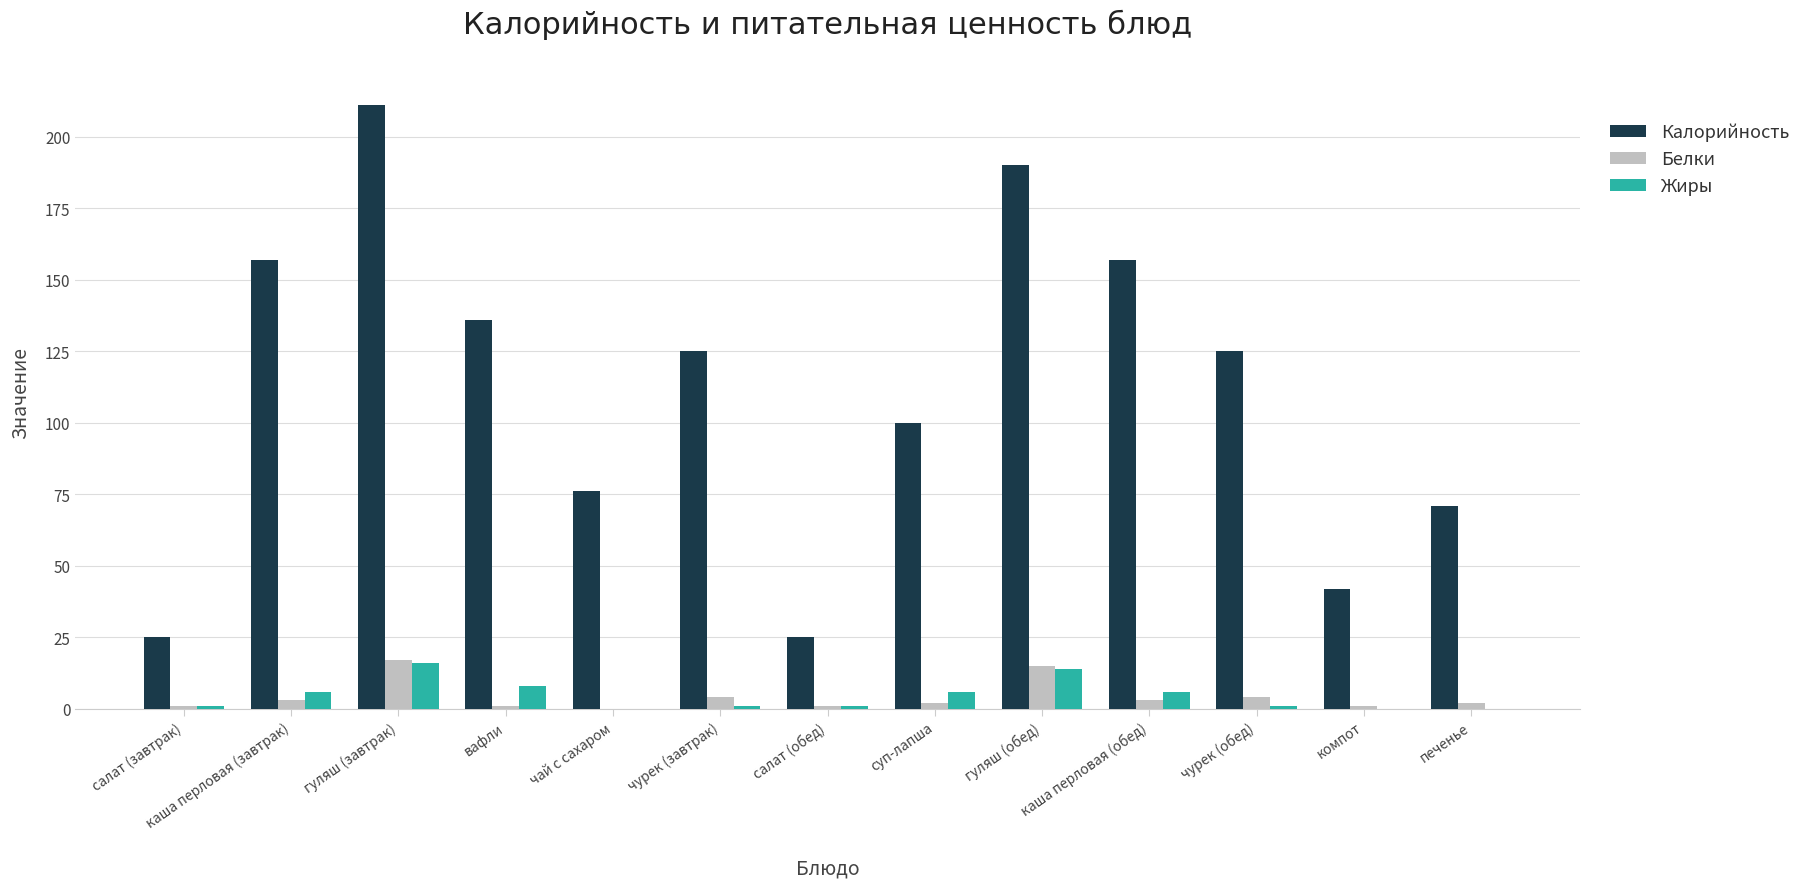

Which series has the widest spread of values?

Калорийность